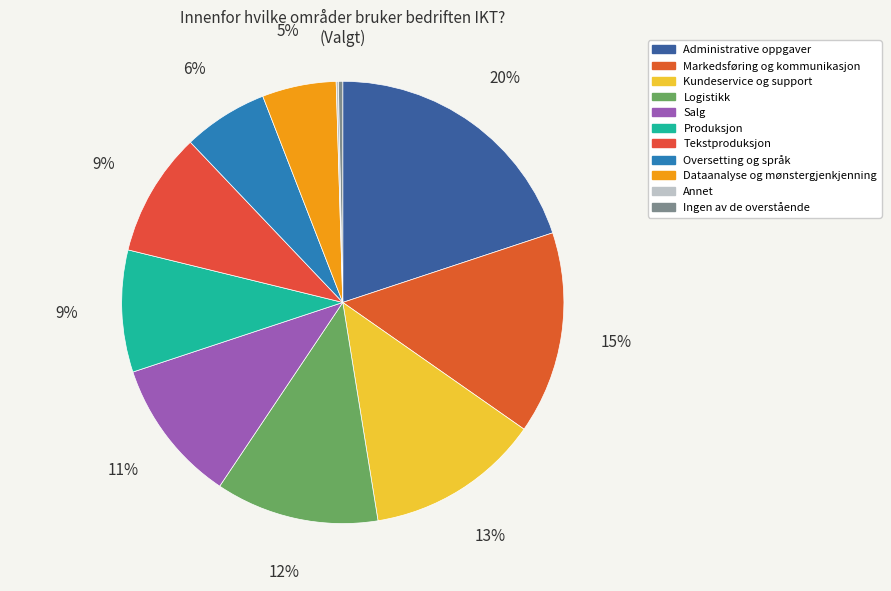

Do Annet and Oversetting og språk together represent more than half of the pie?

No